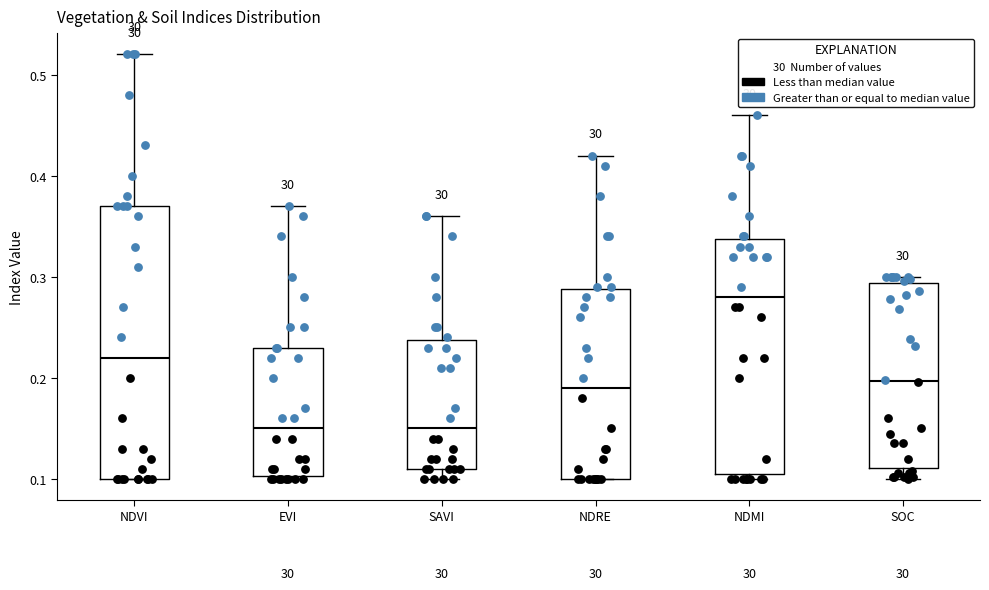

Reading left to right, read every box against the y-axis: the position of its median line, the range the box covers, and the ends of its whiskers. The values are not printed on the chart, so give them approximately, as read against the axis.

NDVI: median 0.22, box 0.10 to 0.37, whiskers 0.10 to 0.52
EVI: median 0.15, box 0.10 to 0.23, whiskers 0.10 to 0.37
SAVI: median 0.15, box 0.11 to 0.24, whiskers 0.10 to 0.36
NDRE: median 0.19, box 0.10 to 0.29, whiskers 0.10 to 0.42
NDMI: median 0.28, box 0.11 to 0.34, whiskers 0.10 to 0.46
SOC: median 0.20, box 0.11 to 0.29, whiskers 0.10 to 0.30